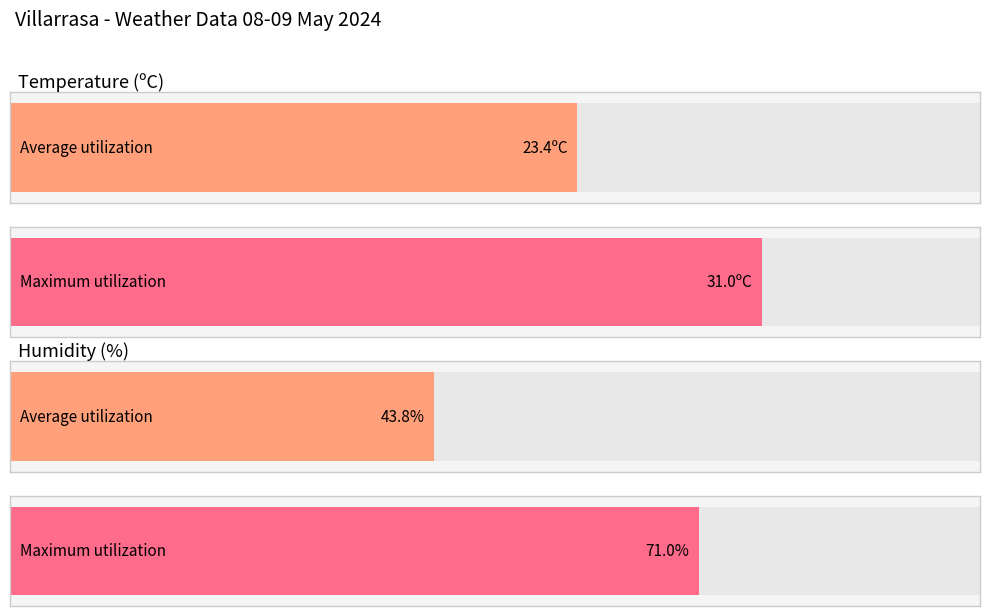

Rank the series at 14:00 from lowest to highest value.

Temperature (C), Humidity (%)